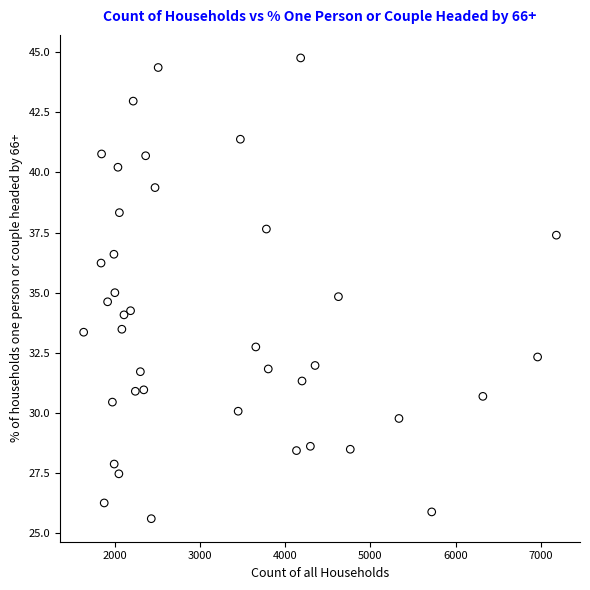

What is the range of Y values (max minus min)?

19.2